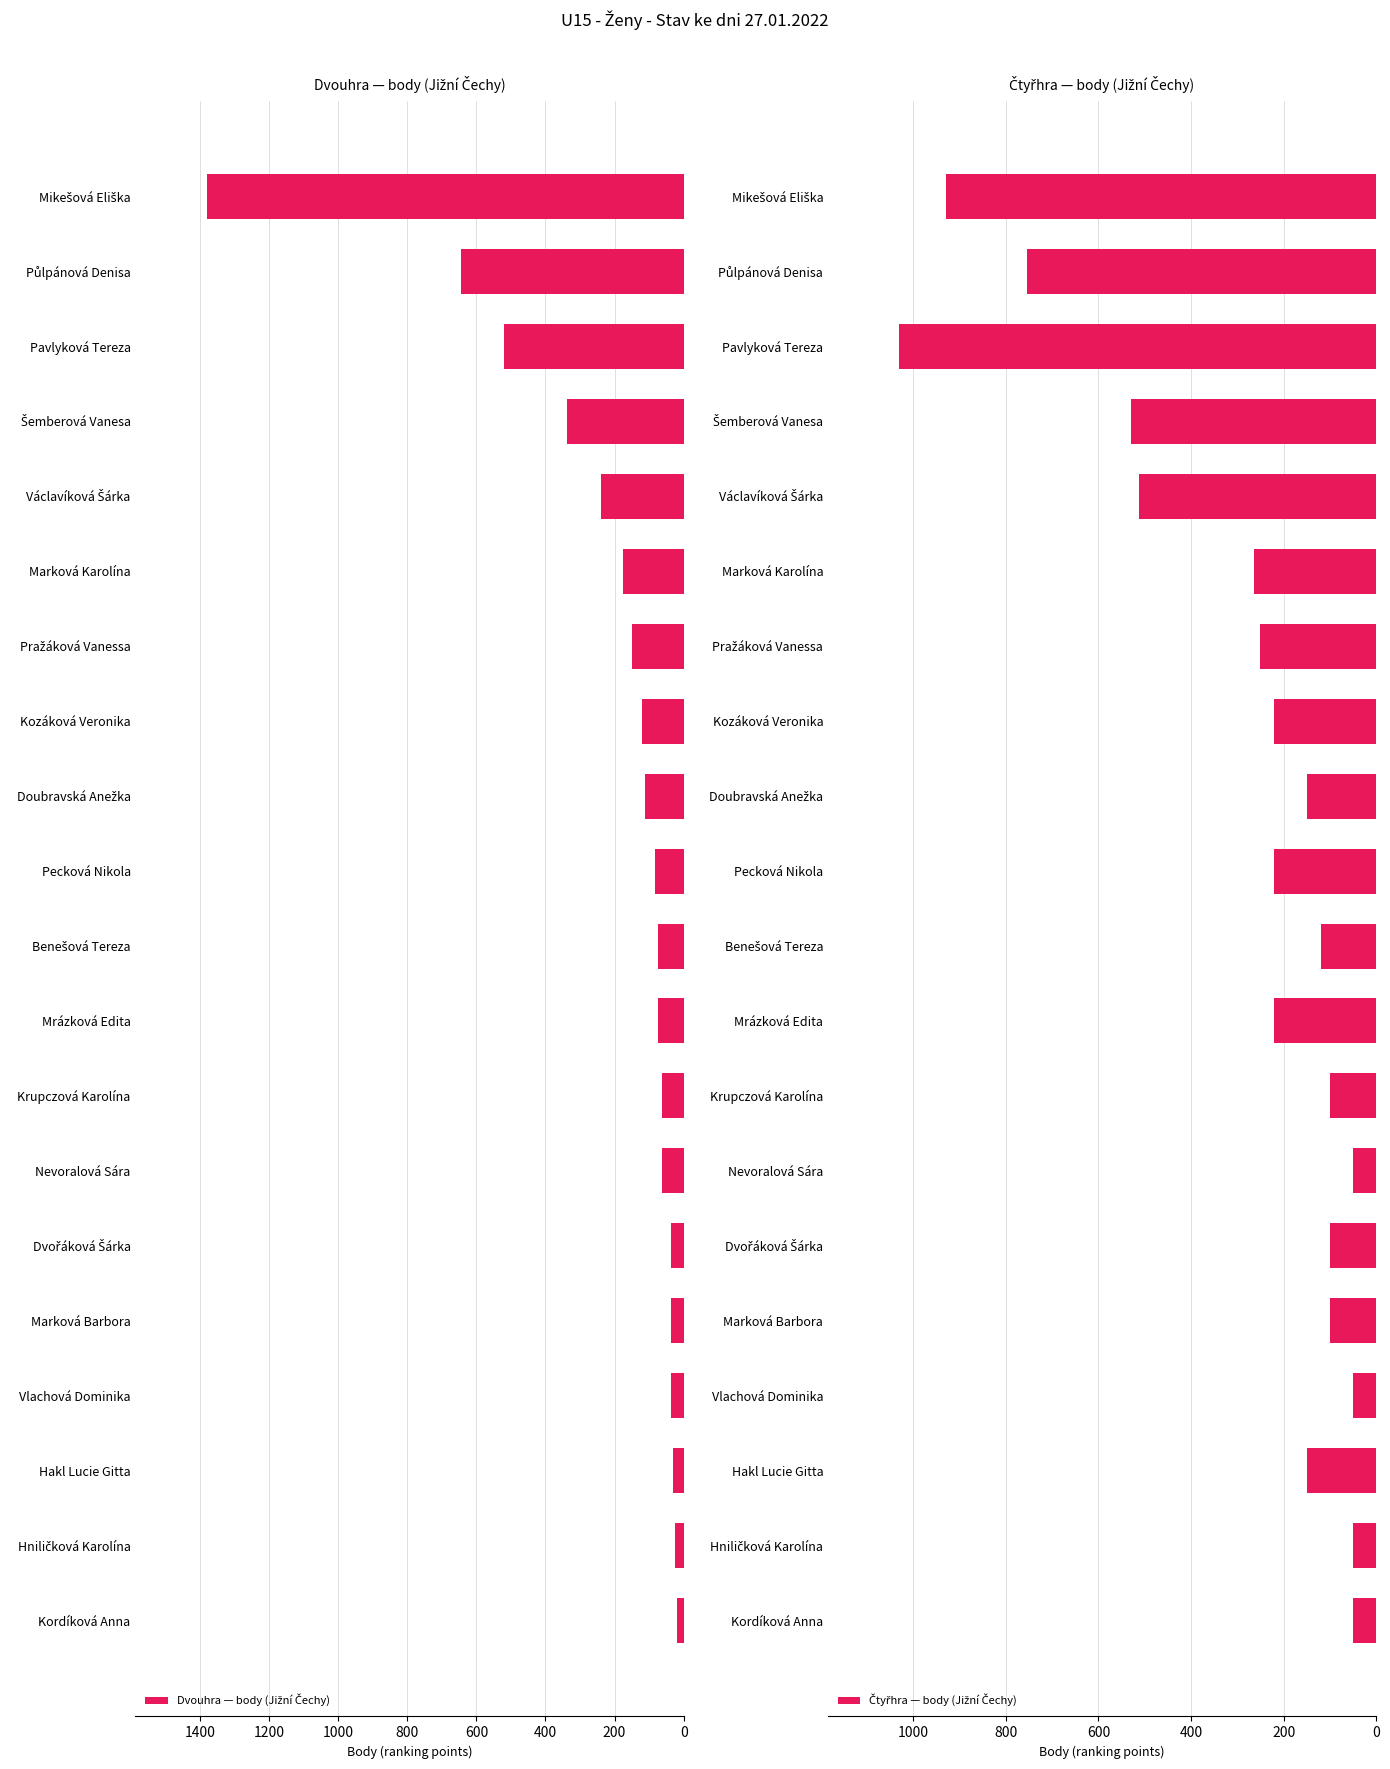

How many distinct data groups are displayed?

2